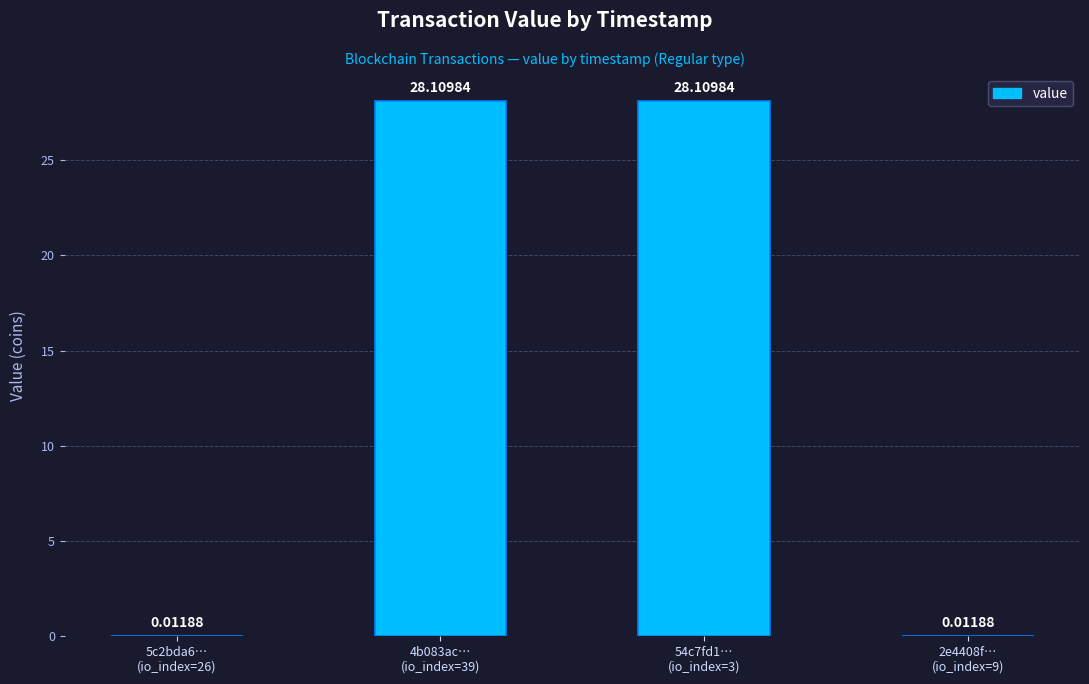

True or false: the data shows 41.2 at 54c7fd1…
(io_index=3).

False